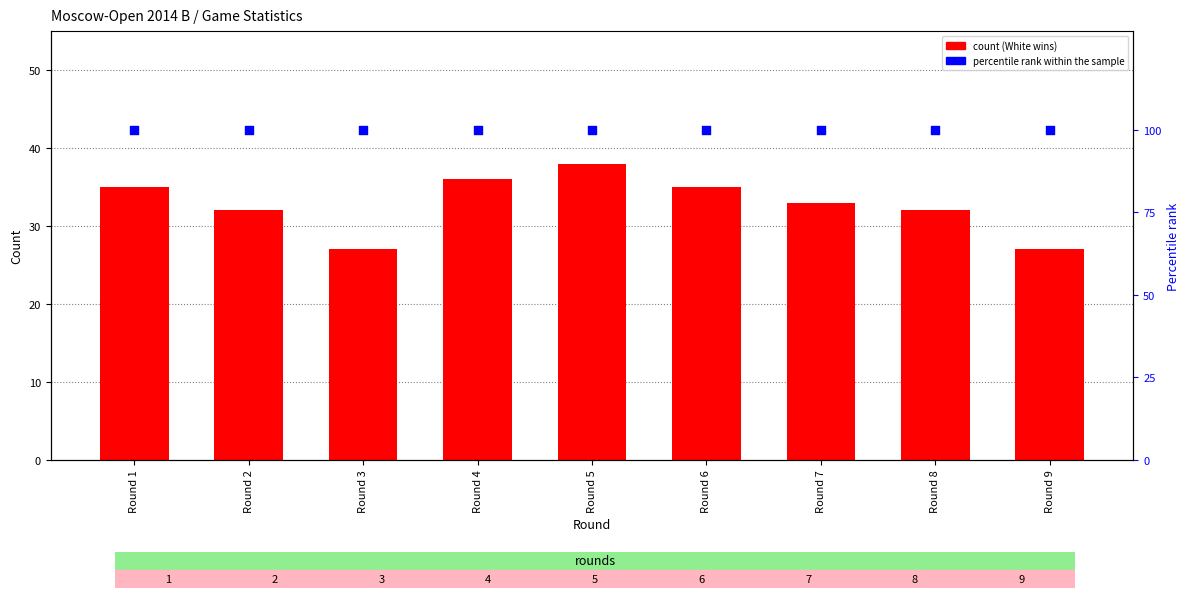

Which series contains the lowest Y value?

White wins